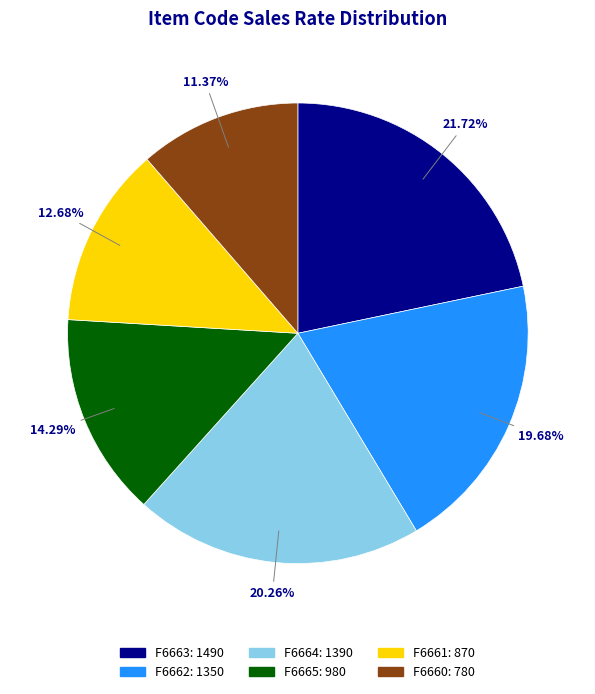

Approximately how many times larger is the value at F6663 compared to F6665?

1.5